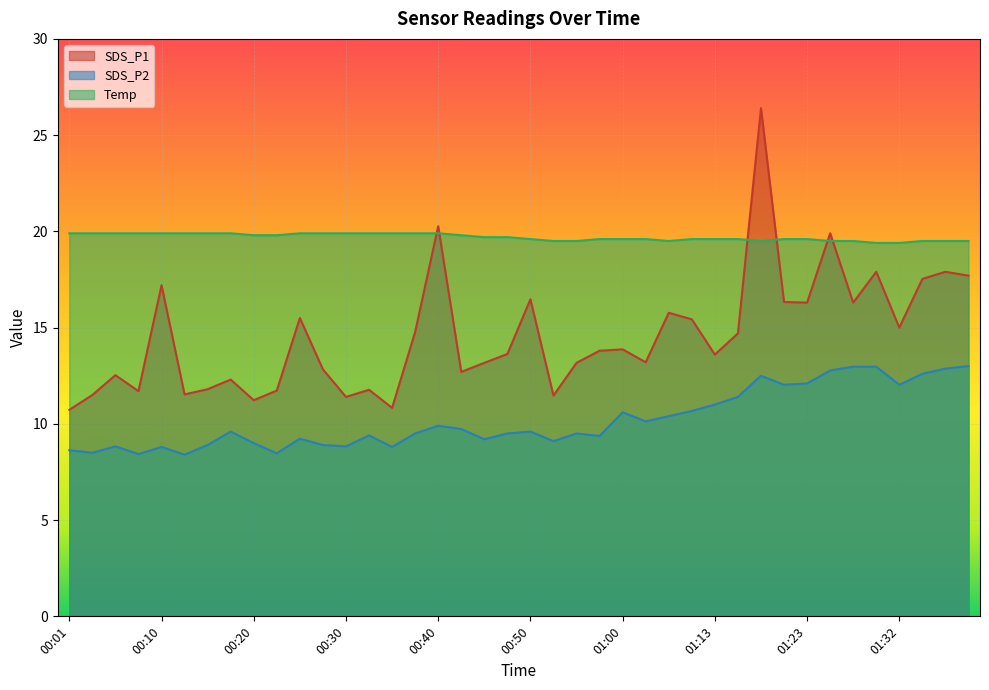

Which has a higher value, 01:35 or 01:30?

01:30